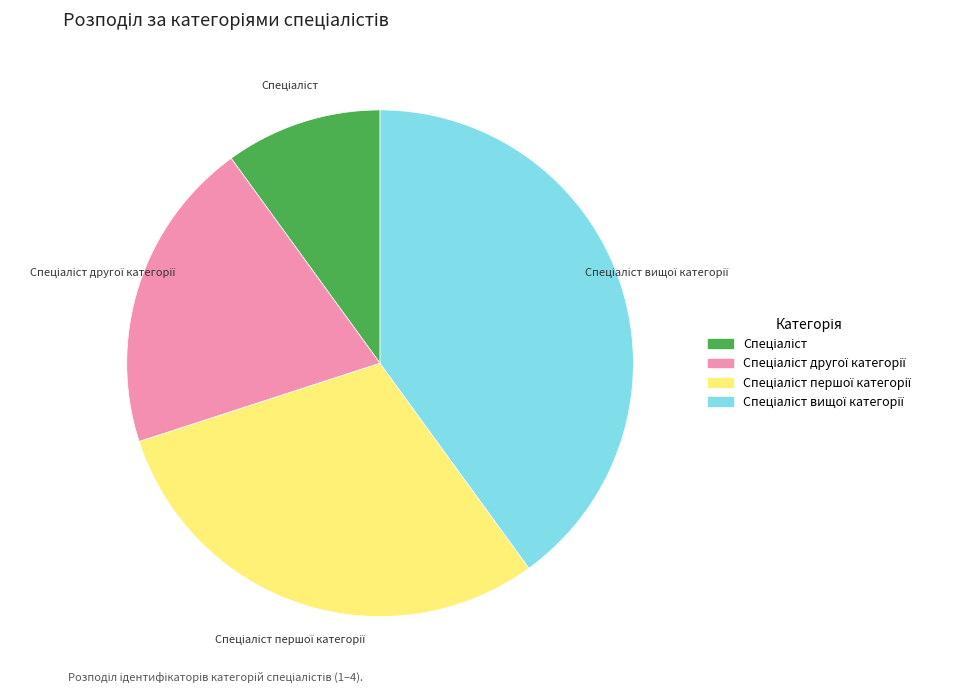

Is there a majority slice in this chart?

No